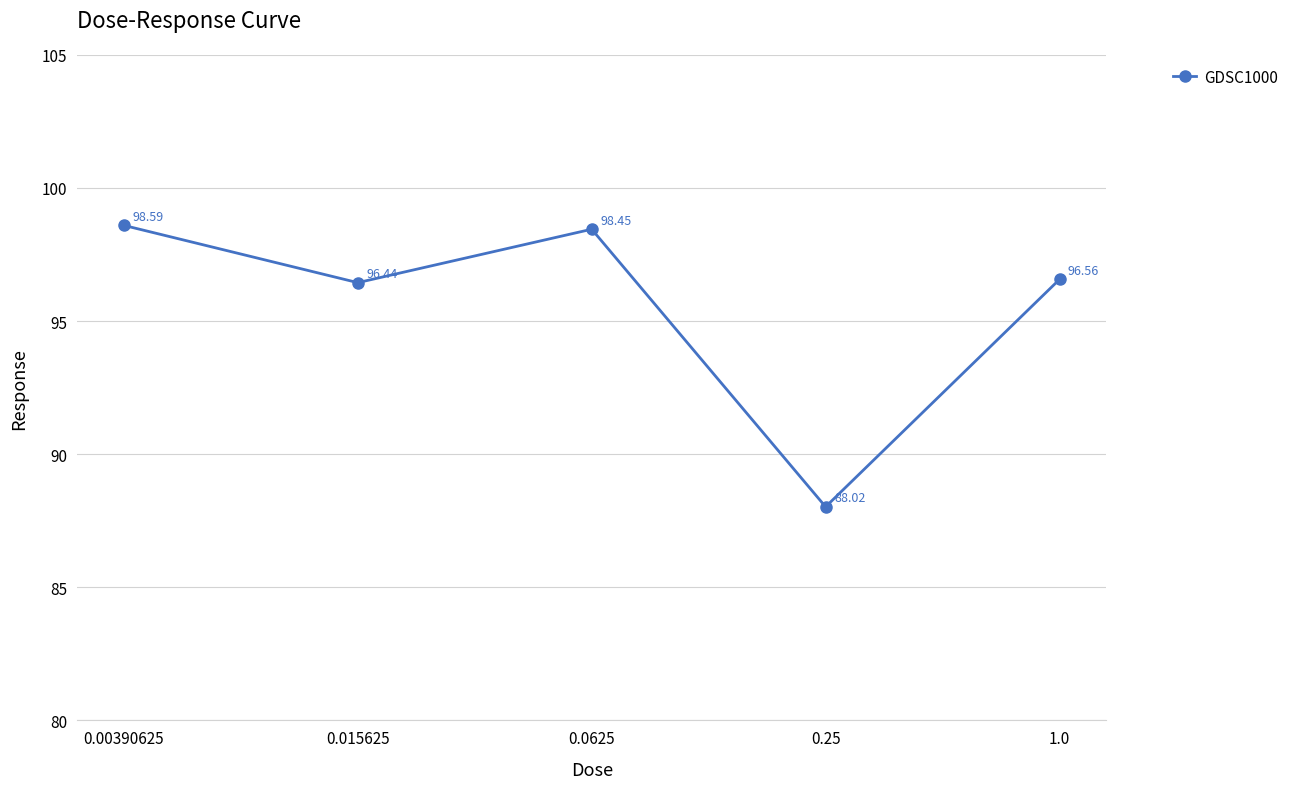

How many series are shown in this chart?

1